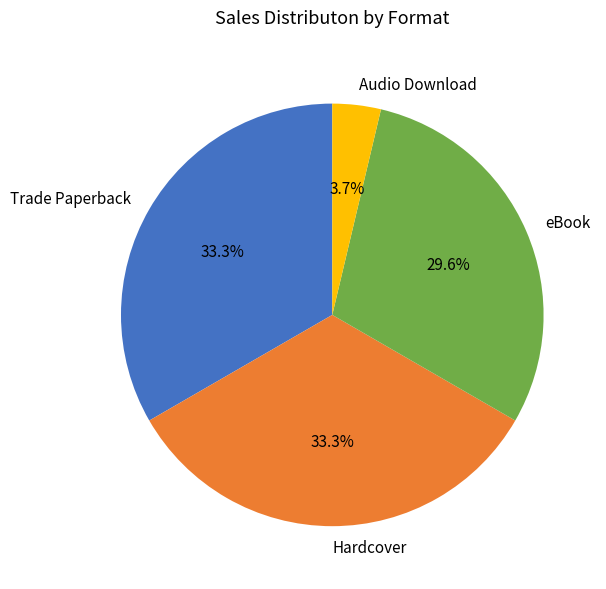

What is the ratio of the value at Trade Paperback to the value at Audio Download?

9.0